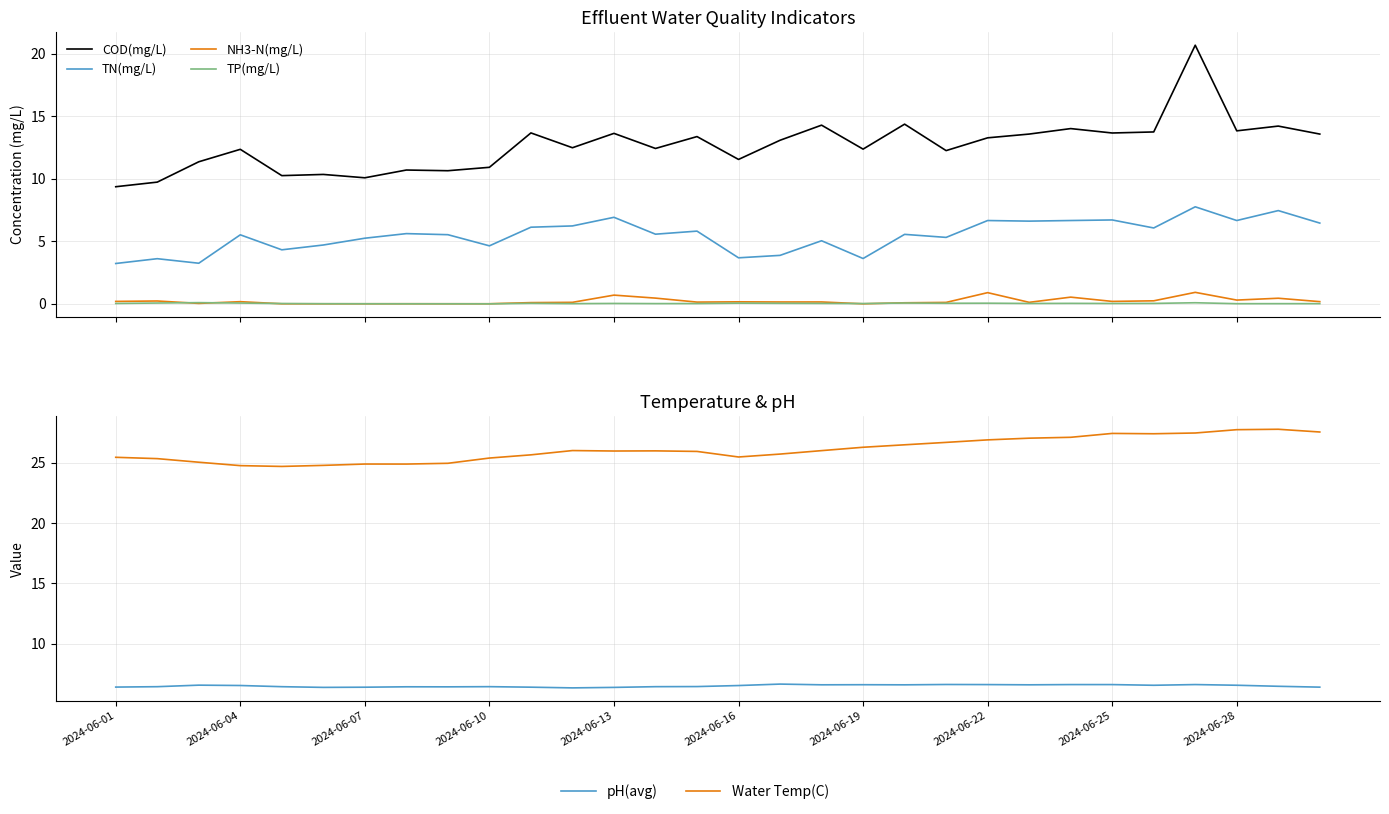

Is the value of Water Temp(C) at 26 greater than the value of TN(mg/L) at 2024-06-07?

Yes